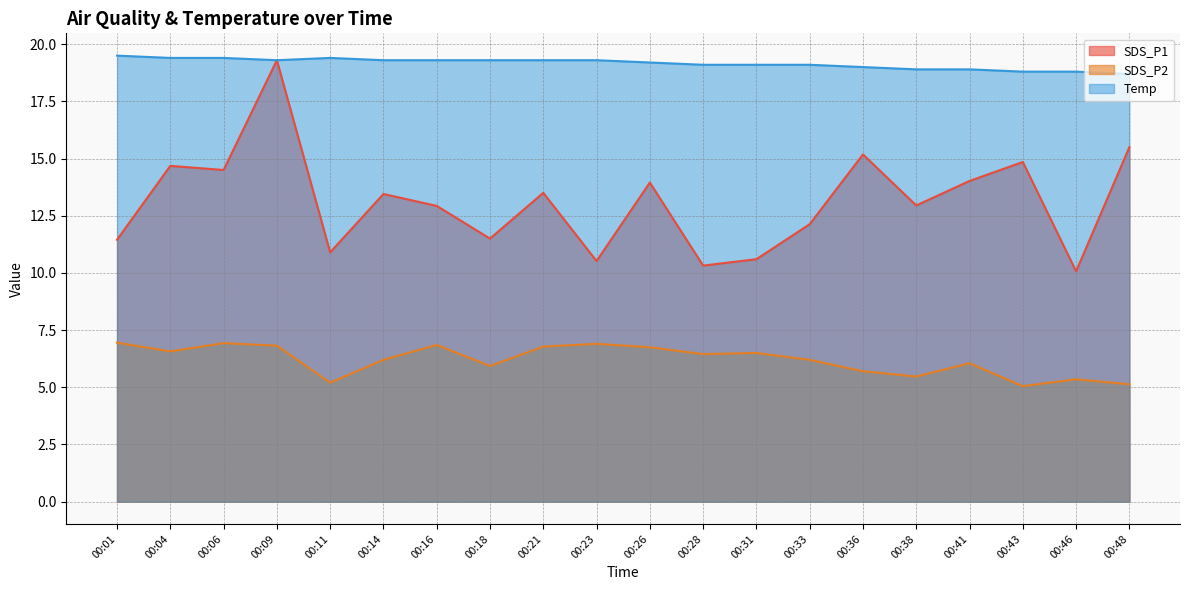

True or false: SDS_P2 and Temp intersect in this chart.

False